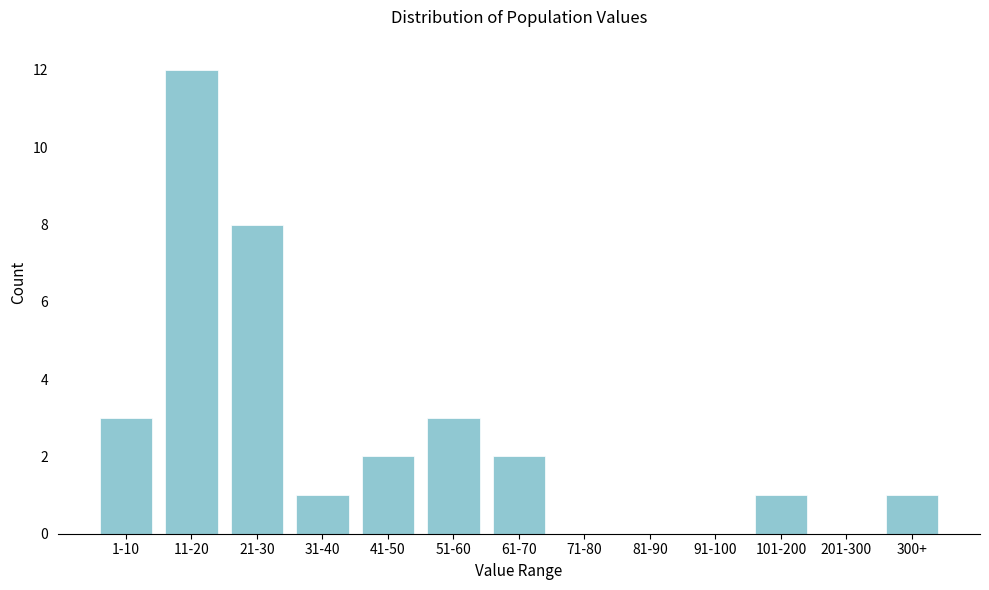

Reading left to right, transcribe all the data shown in this chart.

1-10=3	11-20=12	21-30=8	31-40=1	41-50=2	51-60=3	61-70=2	71-80=0	81-90=0	91-100=0	101-200=1	201-300=0	300+=1